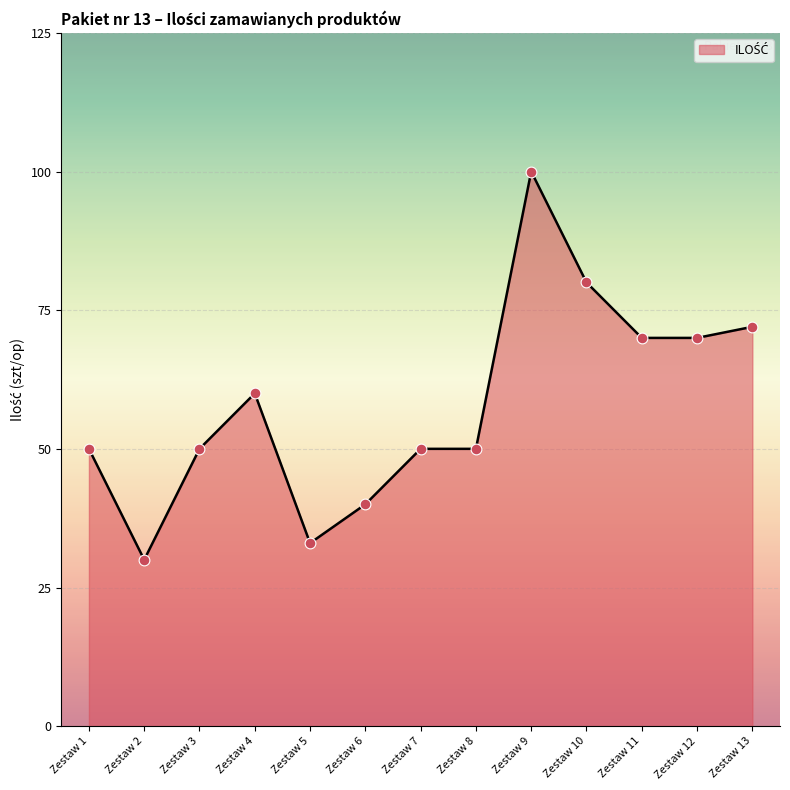

Which has a higher value, Zestaw 5 or Zestaw 4?

Zestaw 4